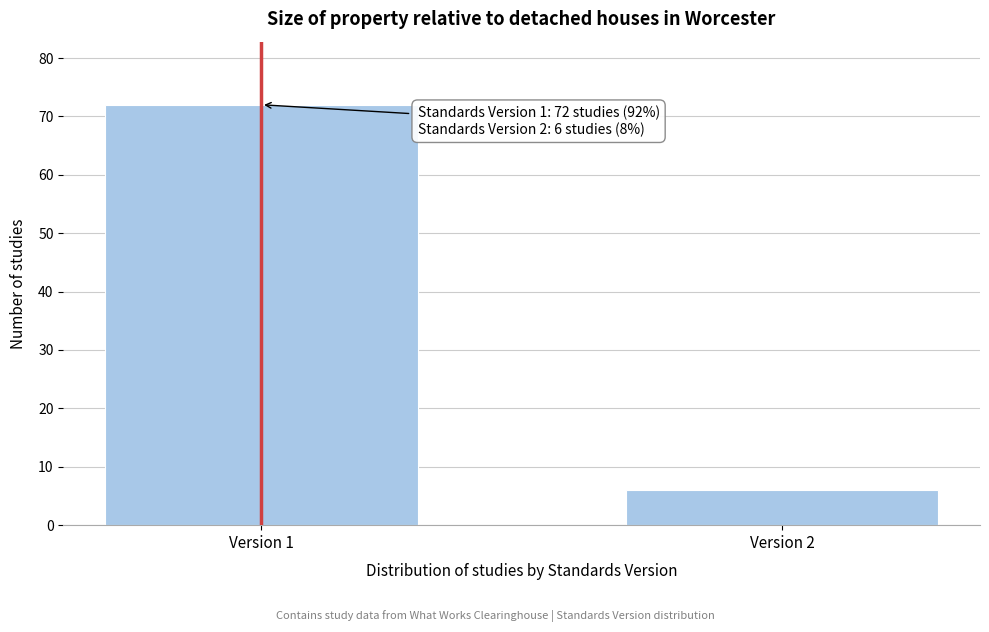

Reading left to right, transcribe all the data shown in this chart.

Version 1=72	Version 2=6